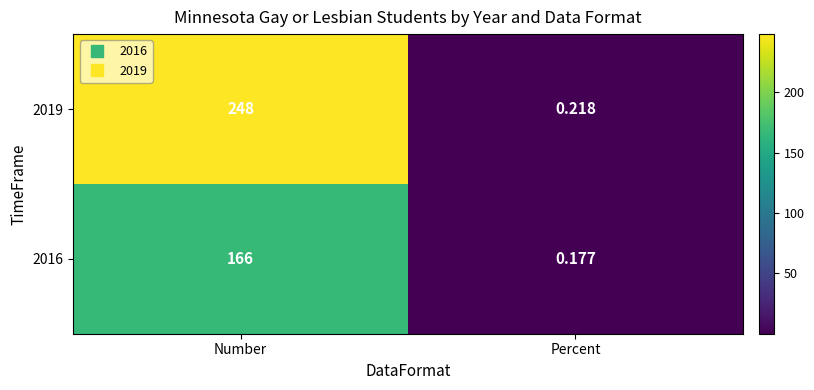

At which category is the sum across all series the highest?

Number